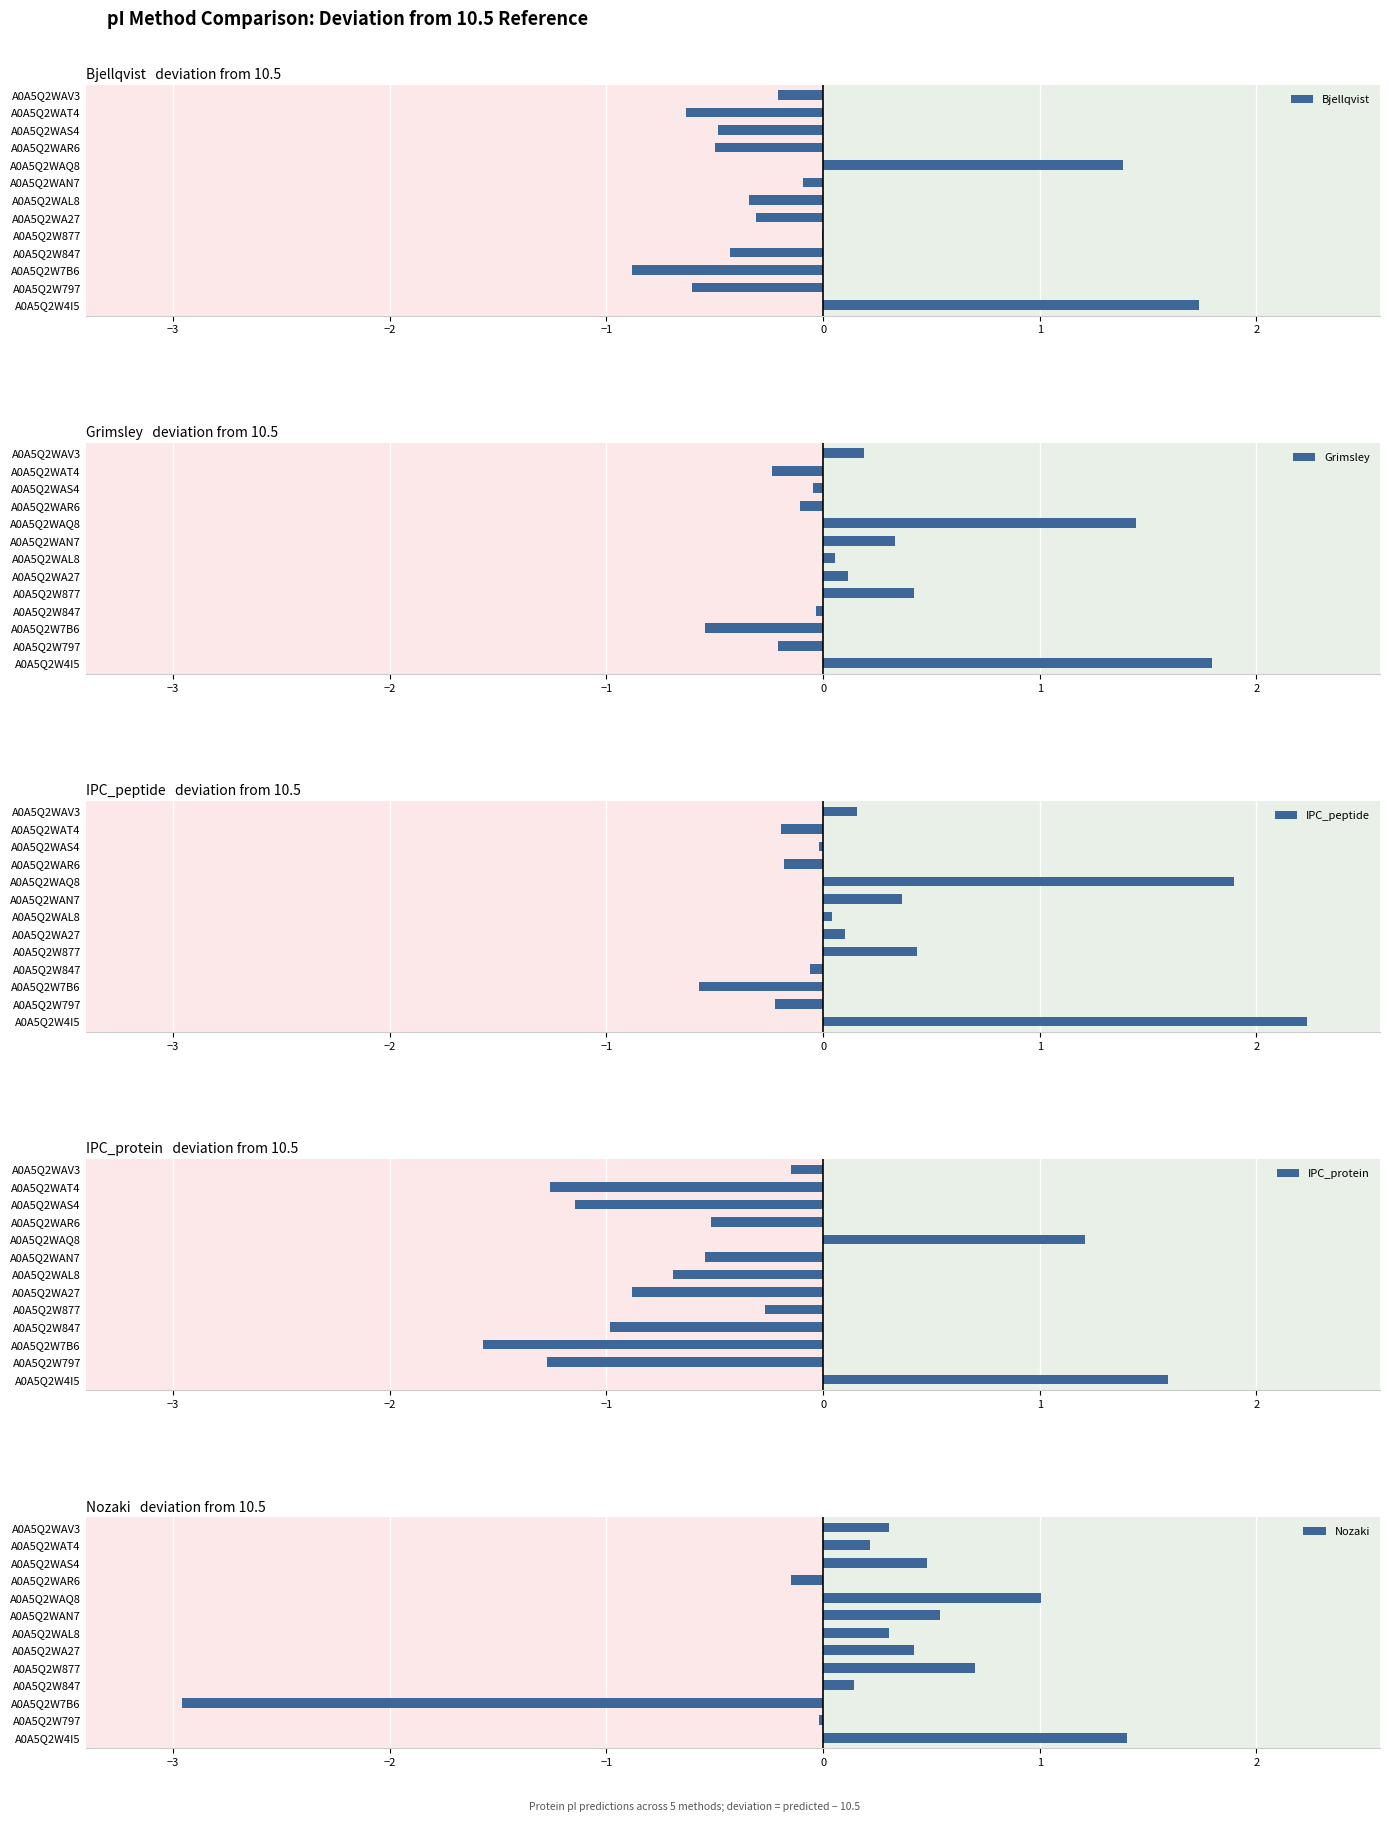

What is the difference between the maximum and minimum values in the Grimsley series?

2.3